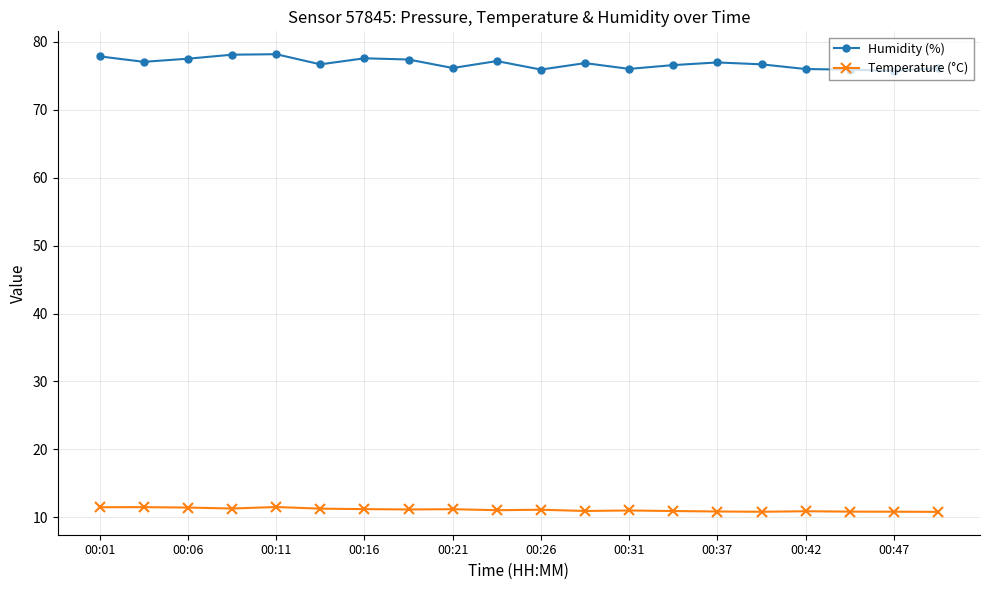

True or false: Humidity (%) and Temperature (°C) intersect in this chart.

False